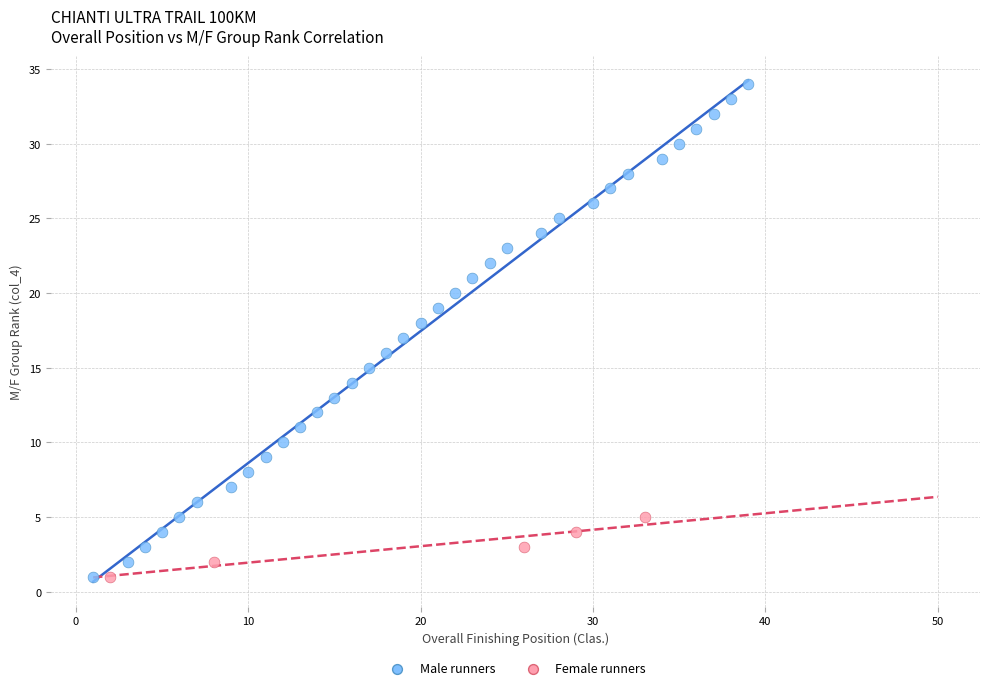

What are all the series names shown in the legend?

Male runners, Female runners